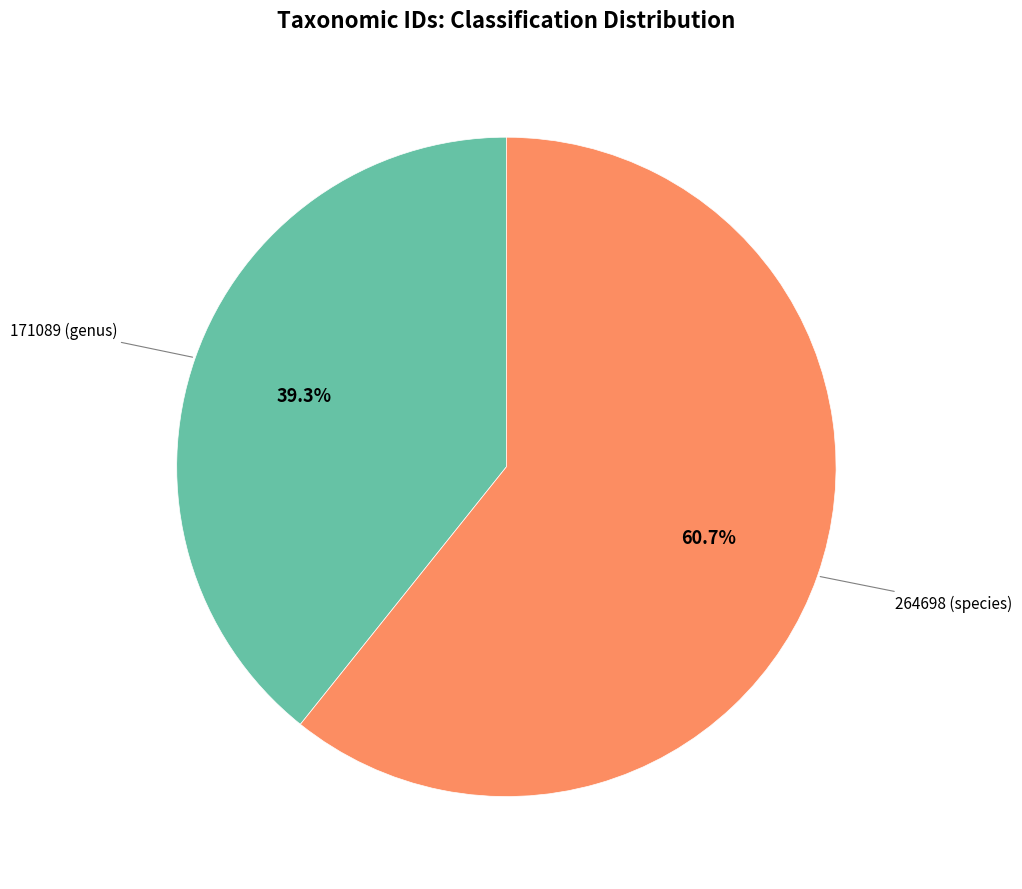

Does 171089 (genus) represent more than half of the total?

No